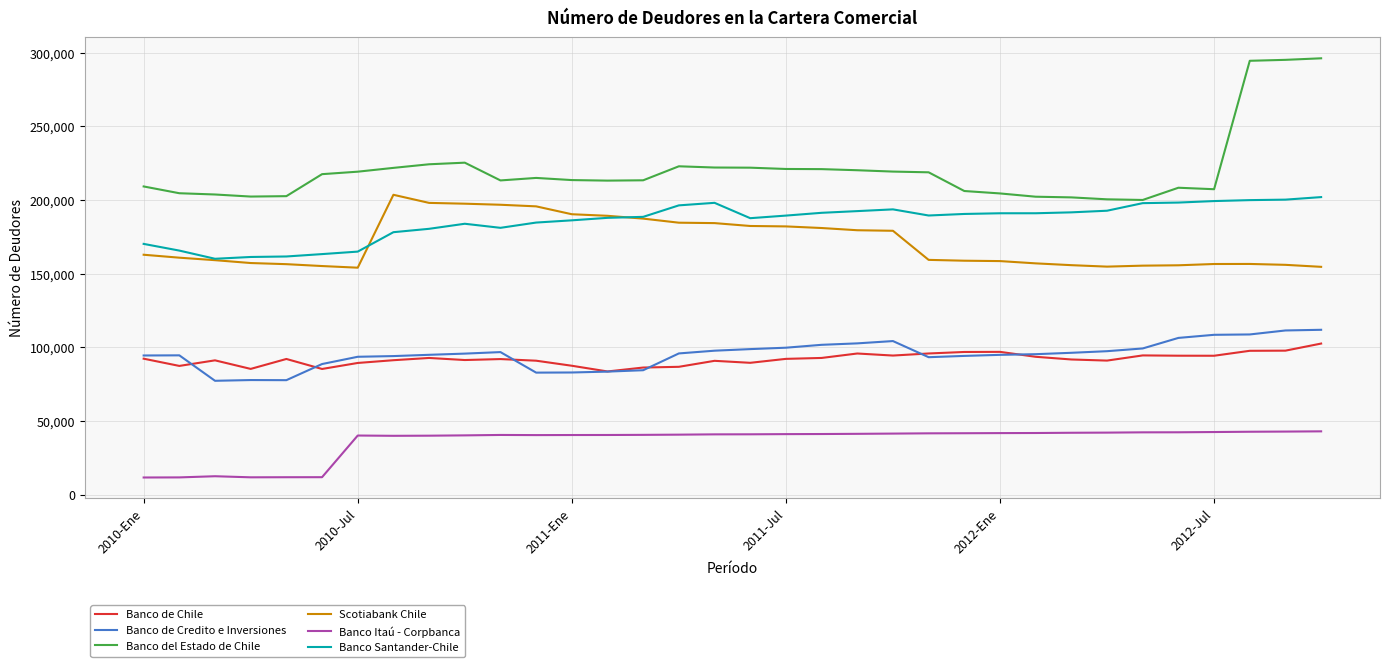

What is the maximum value for Banco del Estado de Chile?

296133